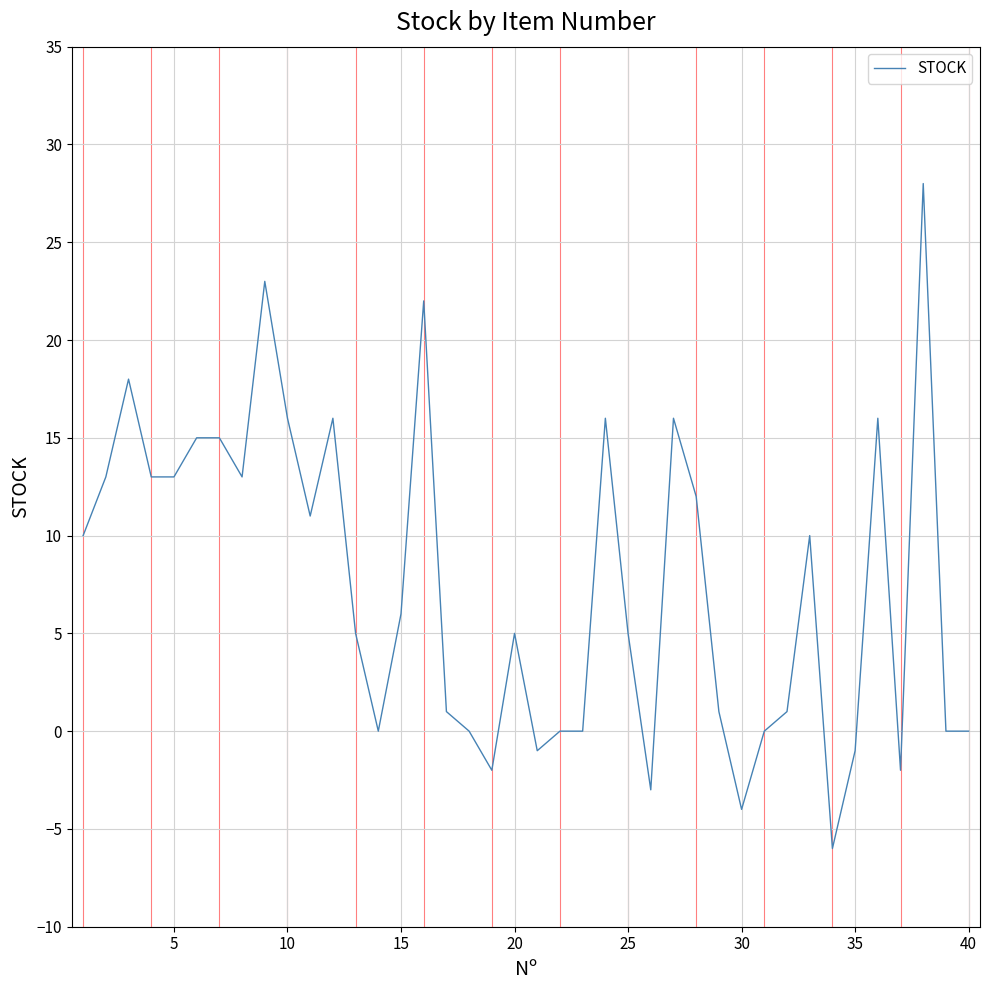

What is the maximum value shown in the chart?

28